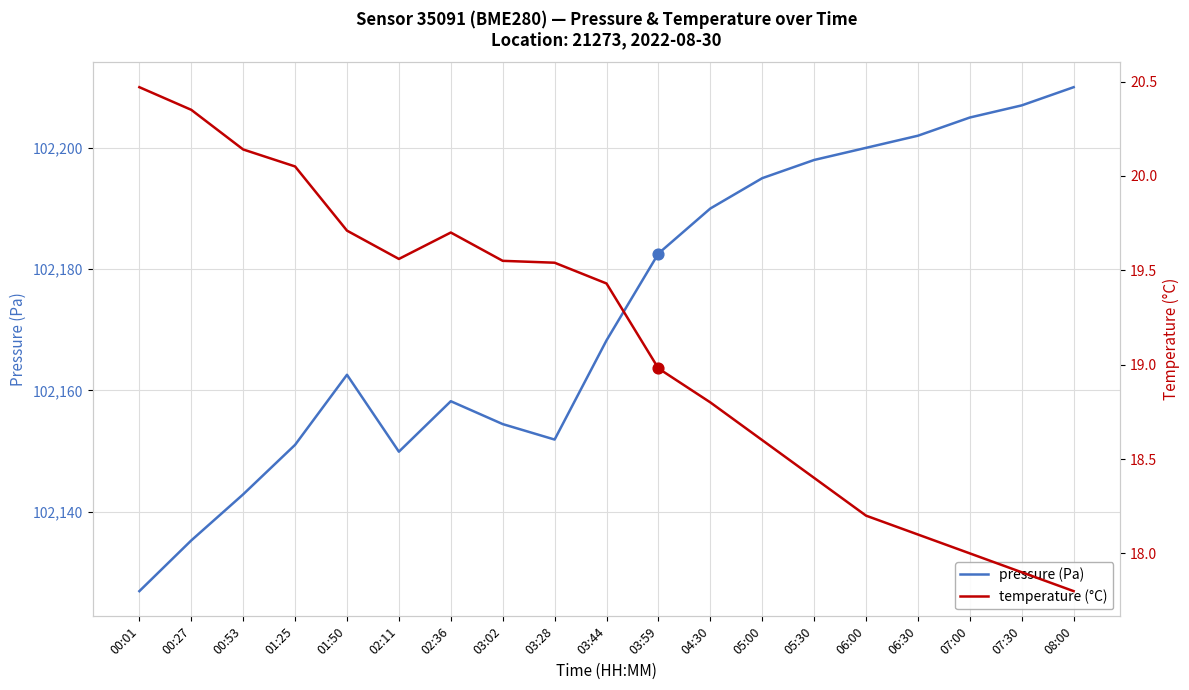

What are all the series names shown in the legend?

pressure (Pa), temperature (°C)